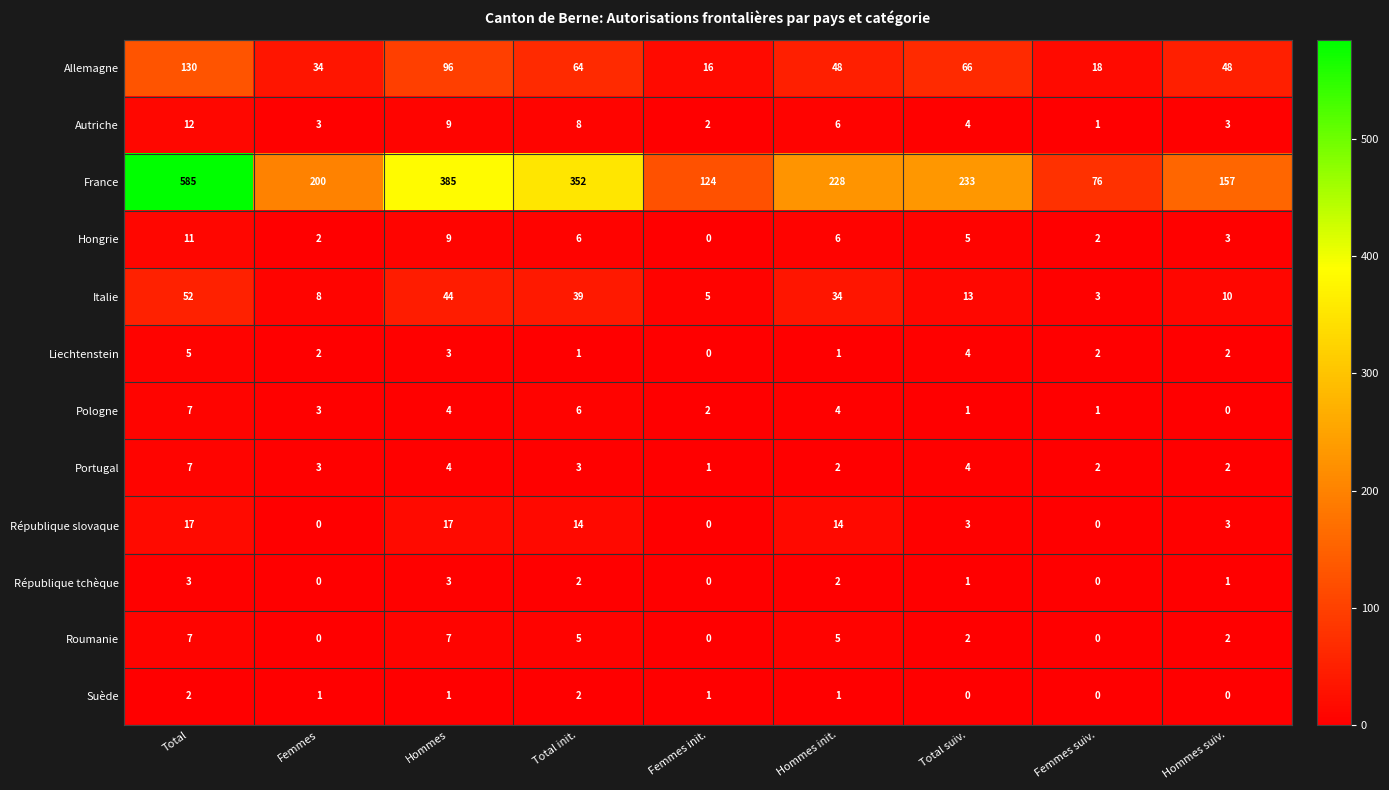

Between Femmes init. and Hommes init., which series saw the biggest shift?

France